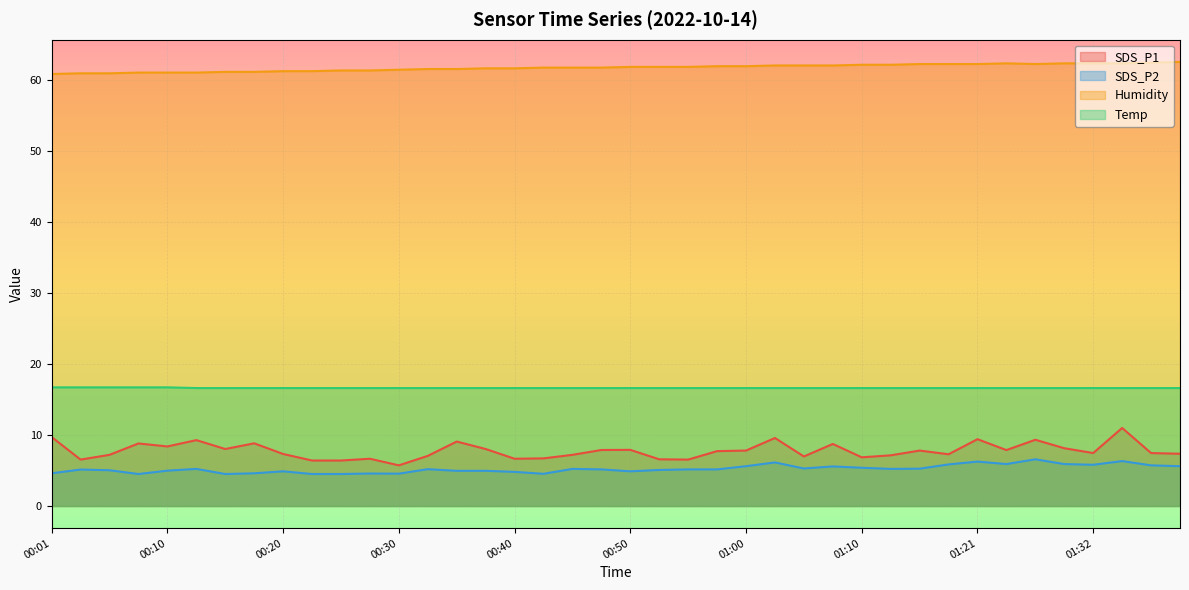

What is the label of the 15th point from the left?

00:35